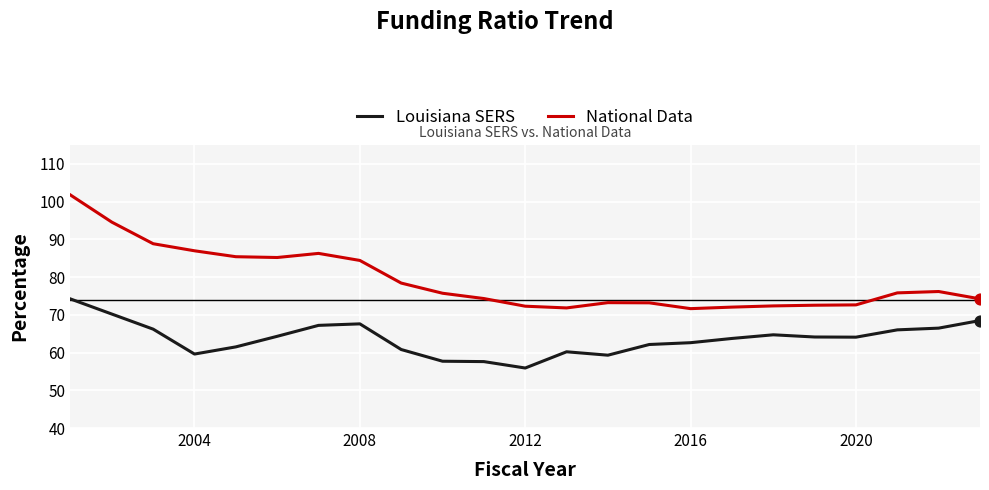

Which series has the widest spread of values?

National Data